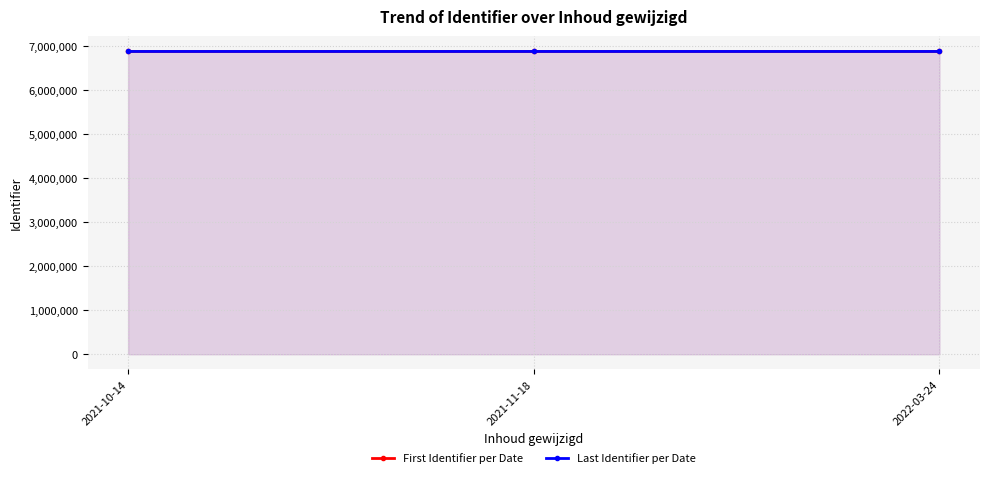

Which series has the largest range (max minus min)?

First Identifier per Date